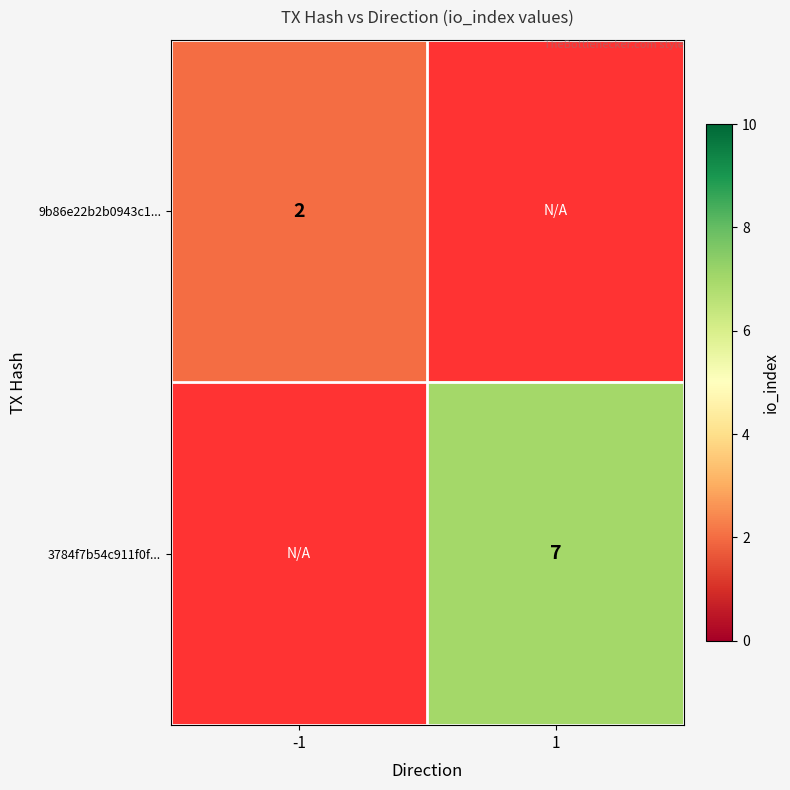

The 3784f7b54c911f0f... series shows 7 at 1. True or false?

True